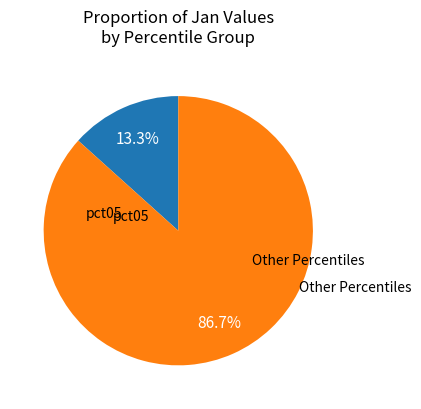

How many slices are in this pie chart?

2